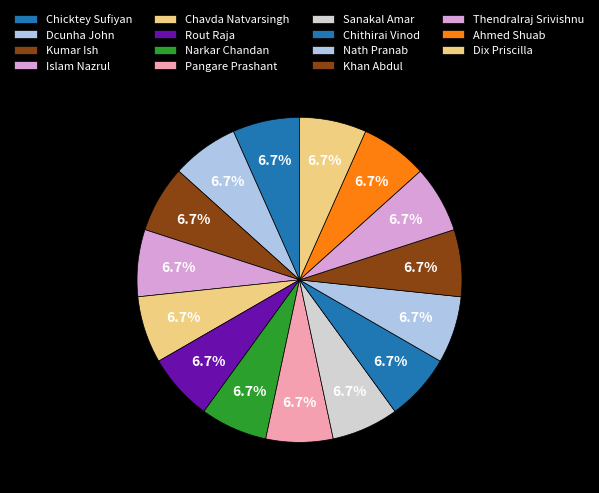

The Islam Nazrul slice represents 1% of the pie. True or false?

False